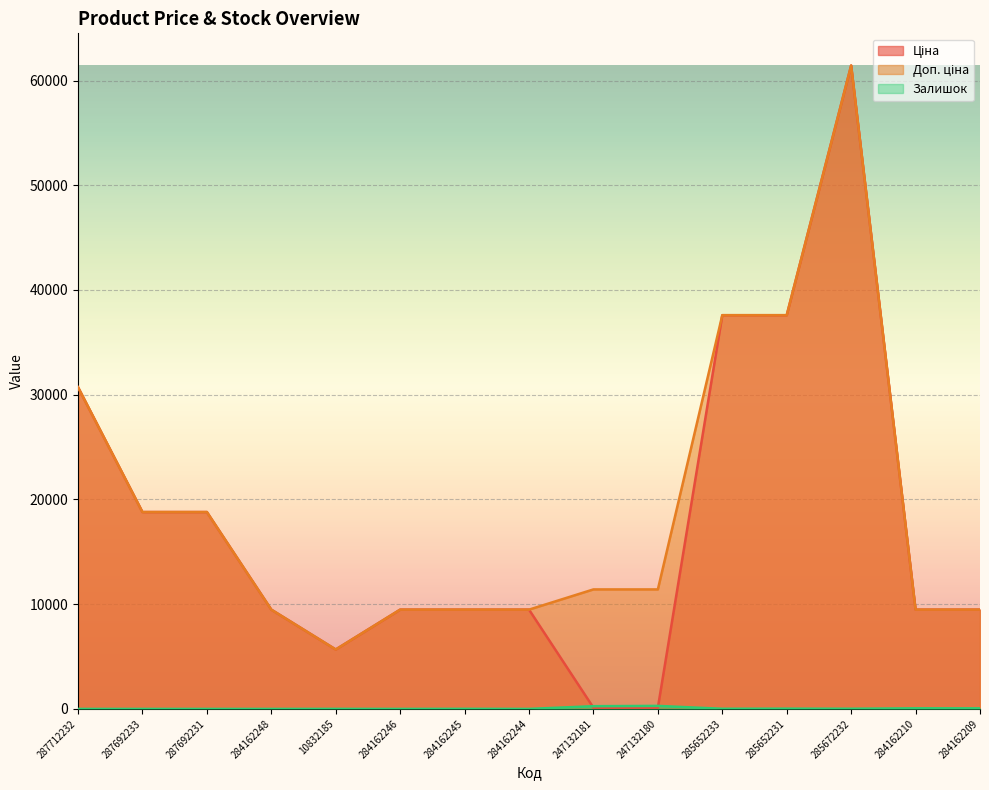

How many values in the Ціна series exceed 9480?

12